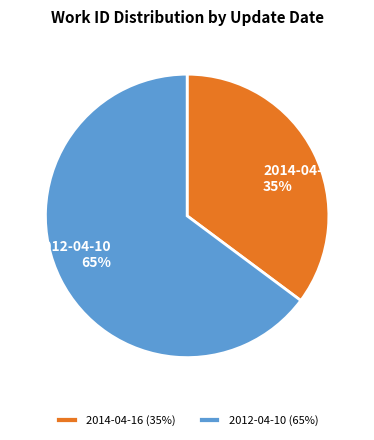

To the nearest percent, what is the difference between the largest and smallest slice percentages?

30%